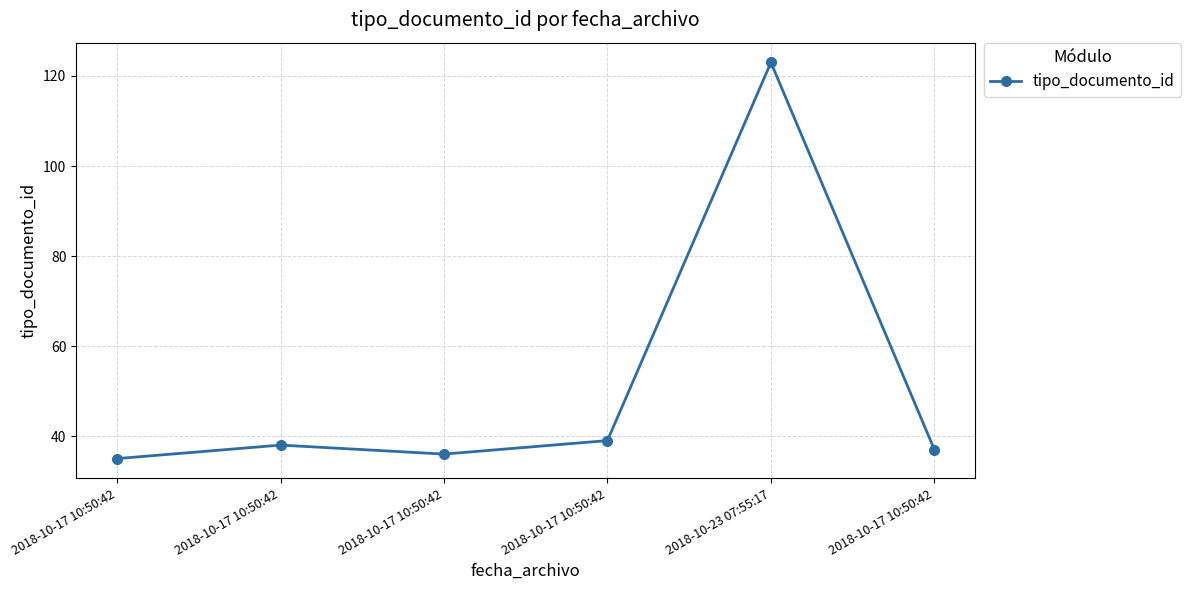

How many lines are shown in the chart?

1